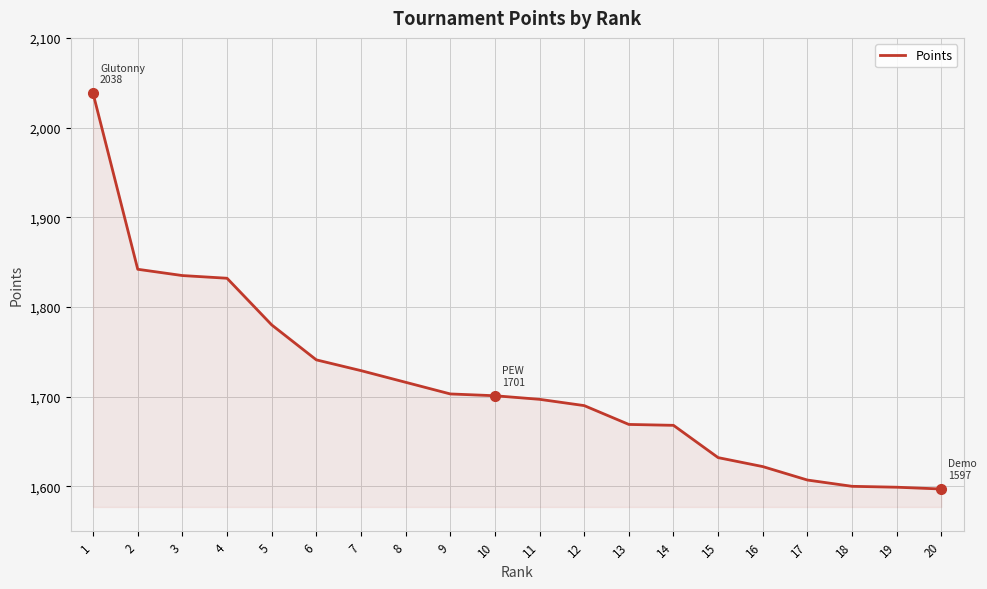

Is it true that the value at 18 is 1600?

True